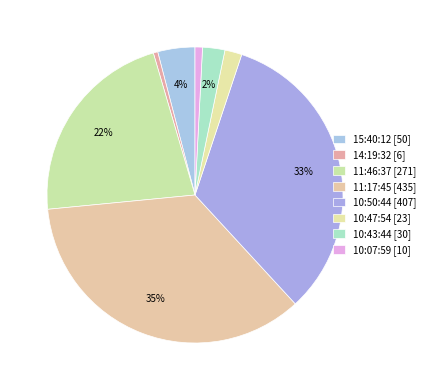

To the nearest percent, what is the difference between the 11:17:45 and 10:47:54 slice percentages?

33%